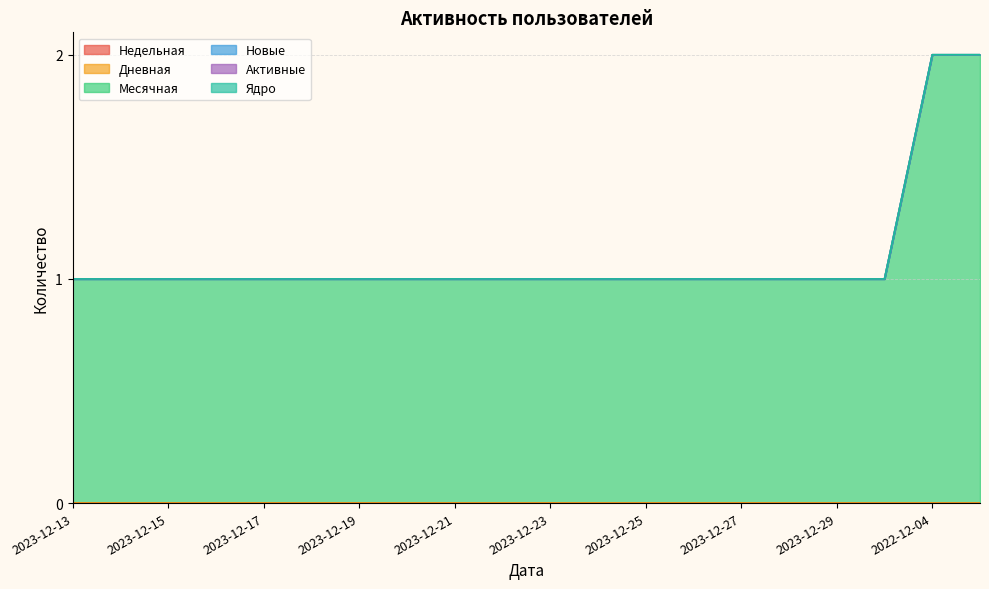

Does the chart have visible grid lines?

Yes